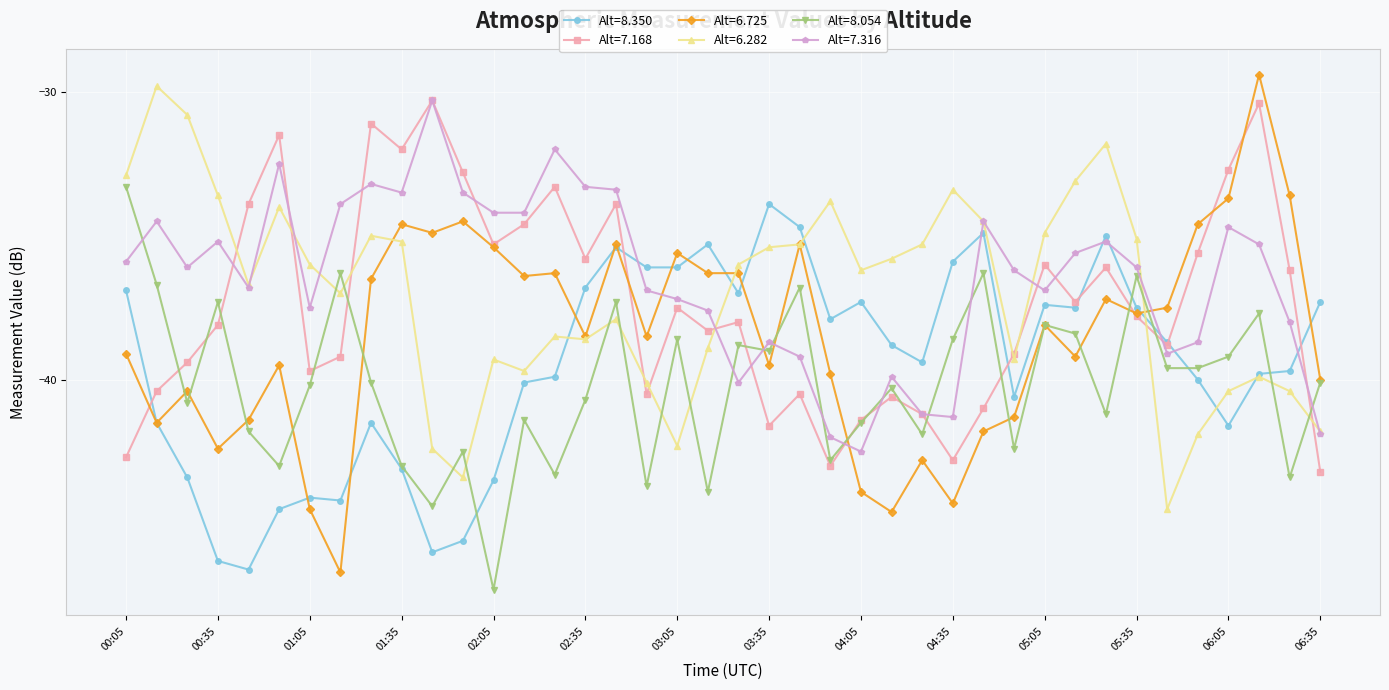

Does the chart display data point markers on the line(s)?

Yes